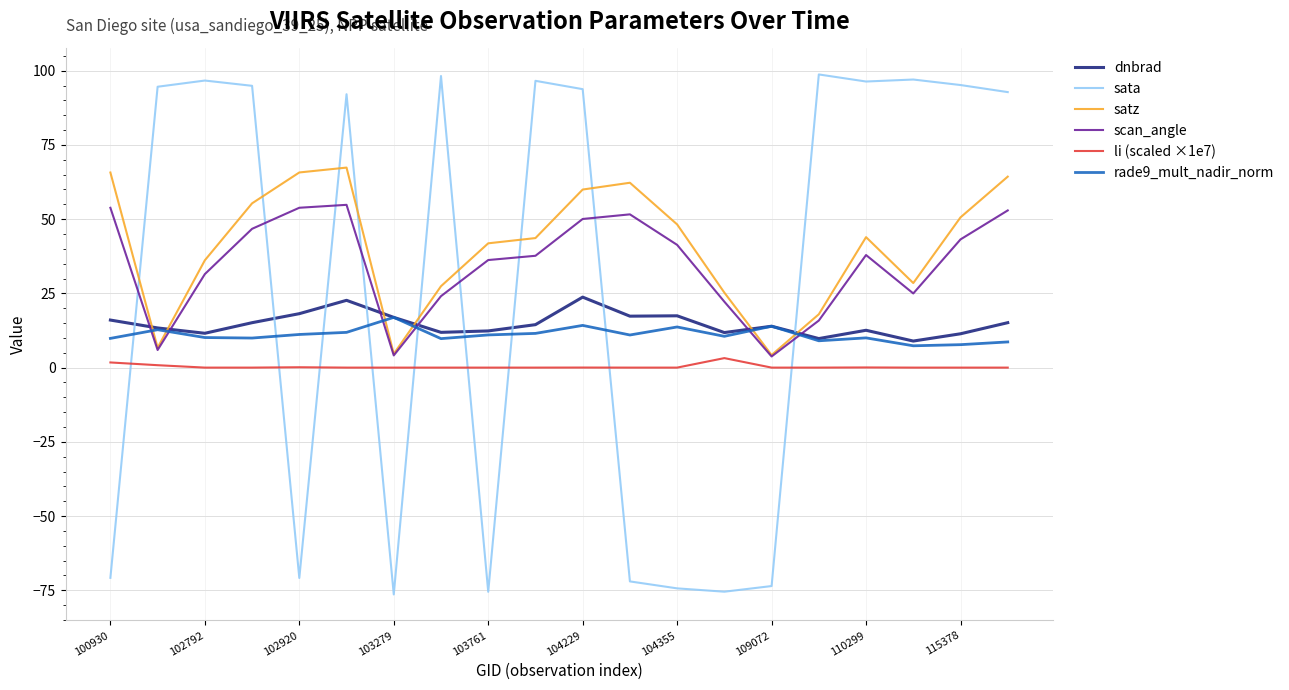

What is the minimum value shown in the chart?

-76.4